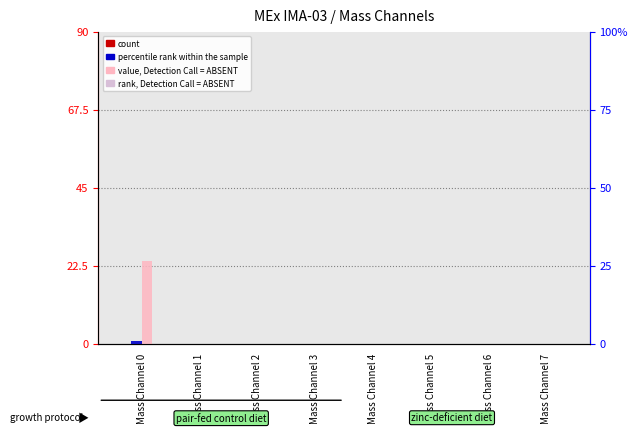

The percentile rank within the sample series shows 0.2 at Mass Channel 0. True or false?

False